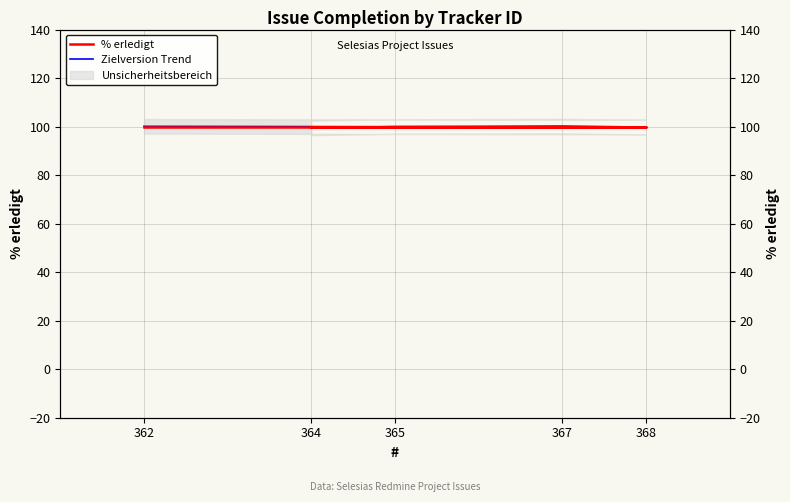

What is the label of the 3rd point from the left?

367